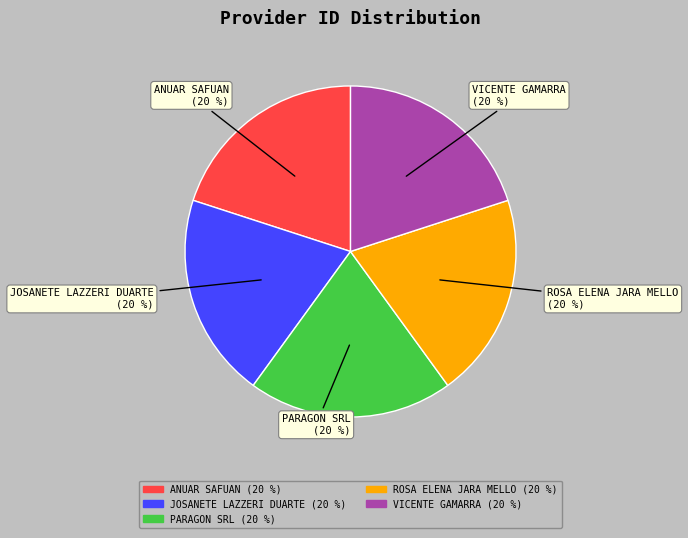

True or false: ANUAR SAFUAN accounts for 32% of the total.

False